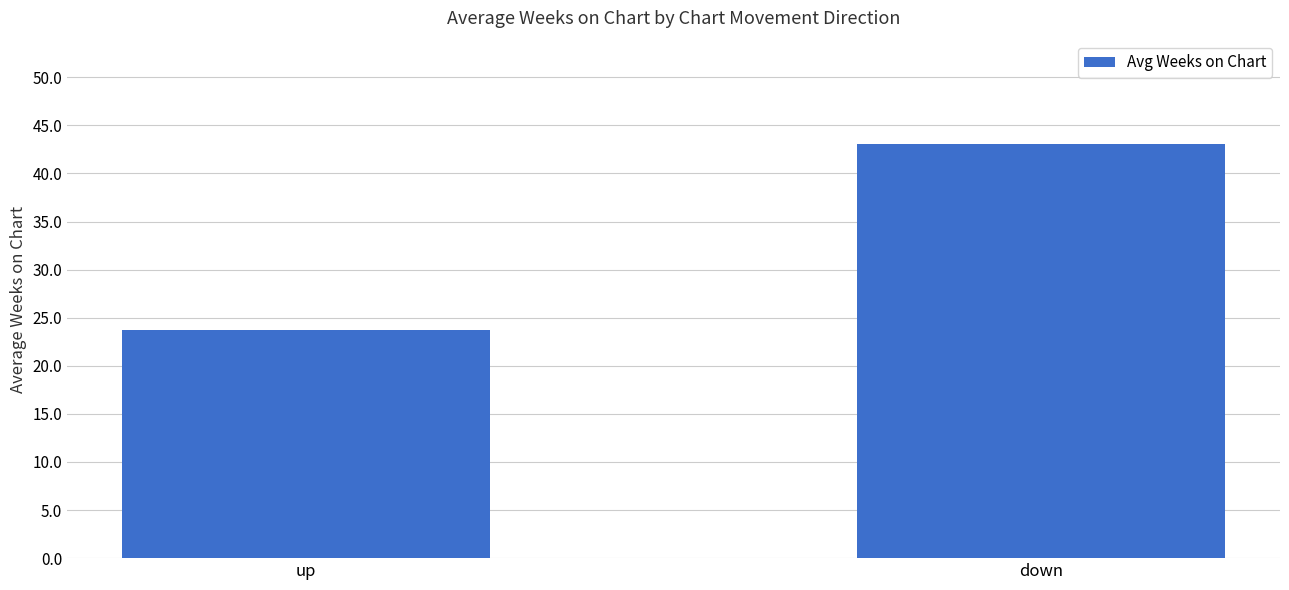

What is the label of the 2nd bar from the left?

down